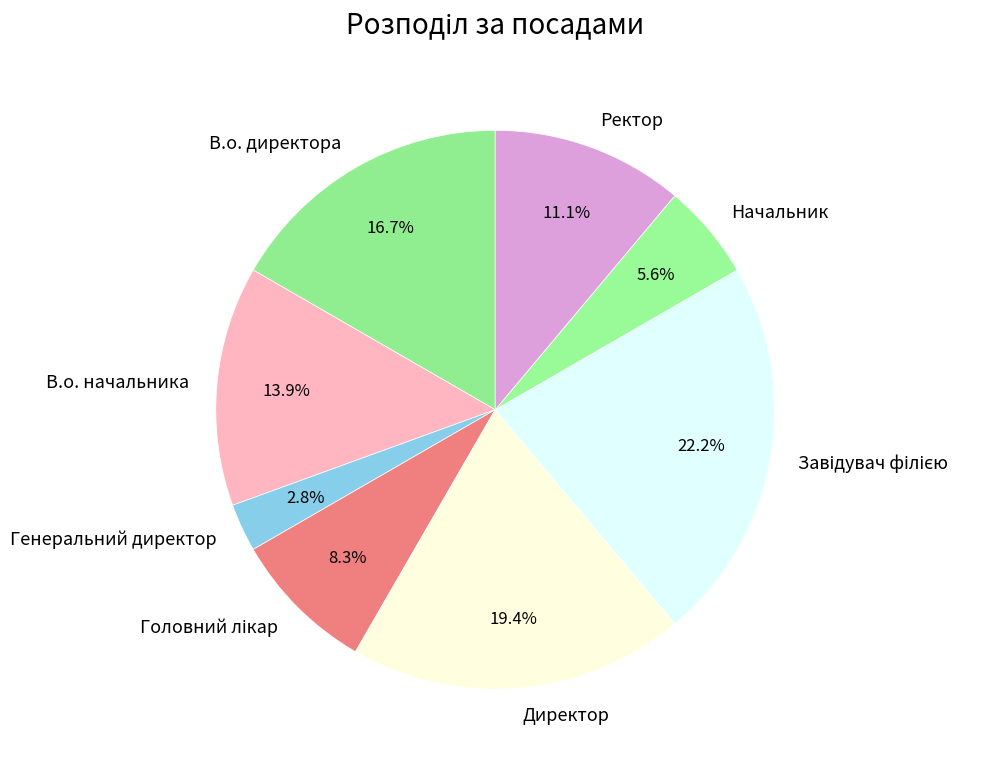

To the nearest percent, what percentage of the pie is Генеральний директор?

3%